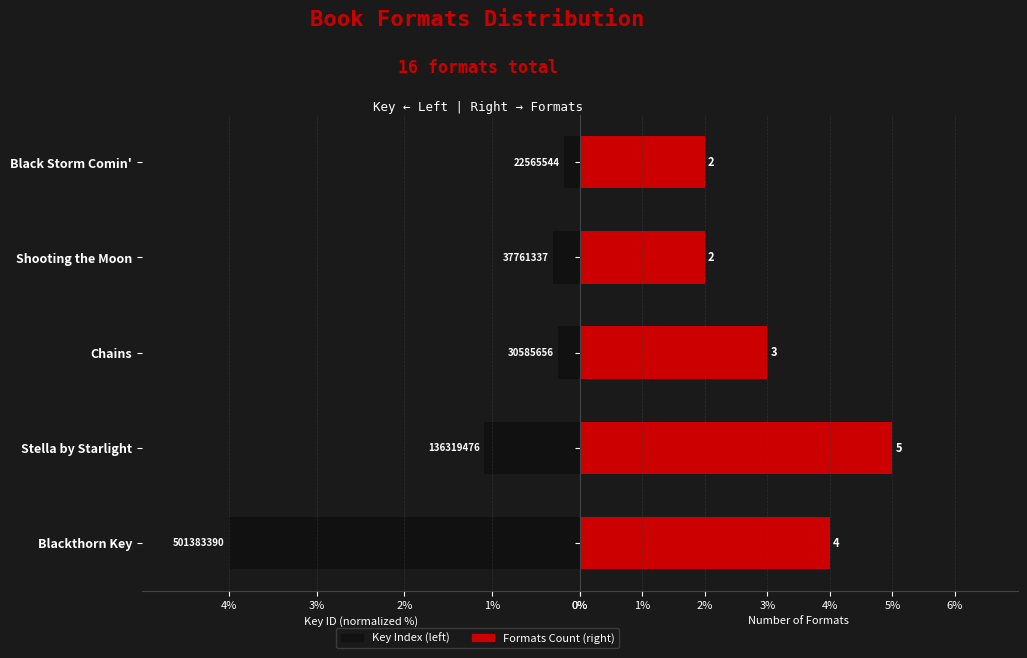

What is the maximum value shown in the chart?

5.0